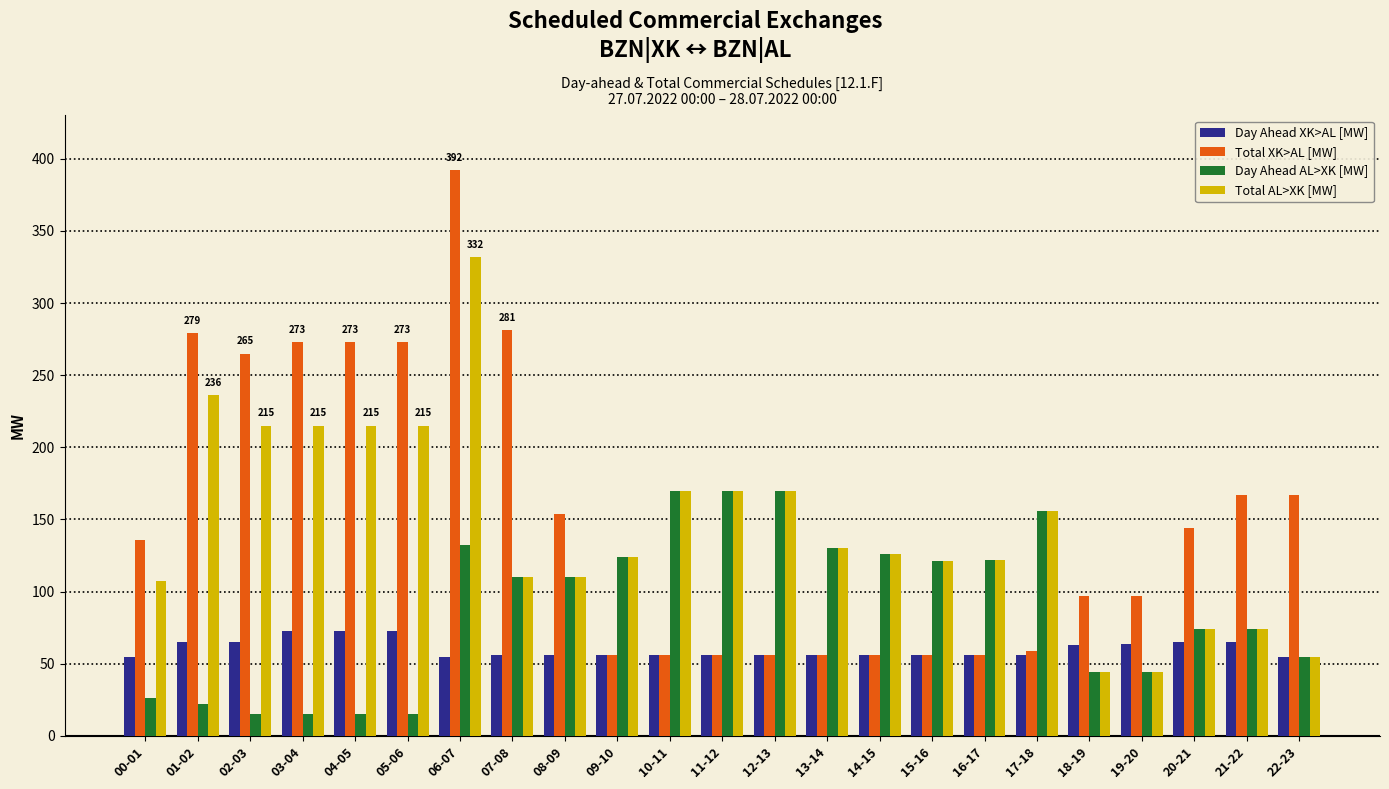

What is the difference between the Total AL>XK [MW] values at 10-11 and 08-09?

60